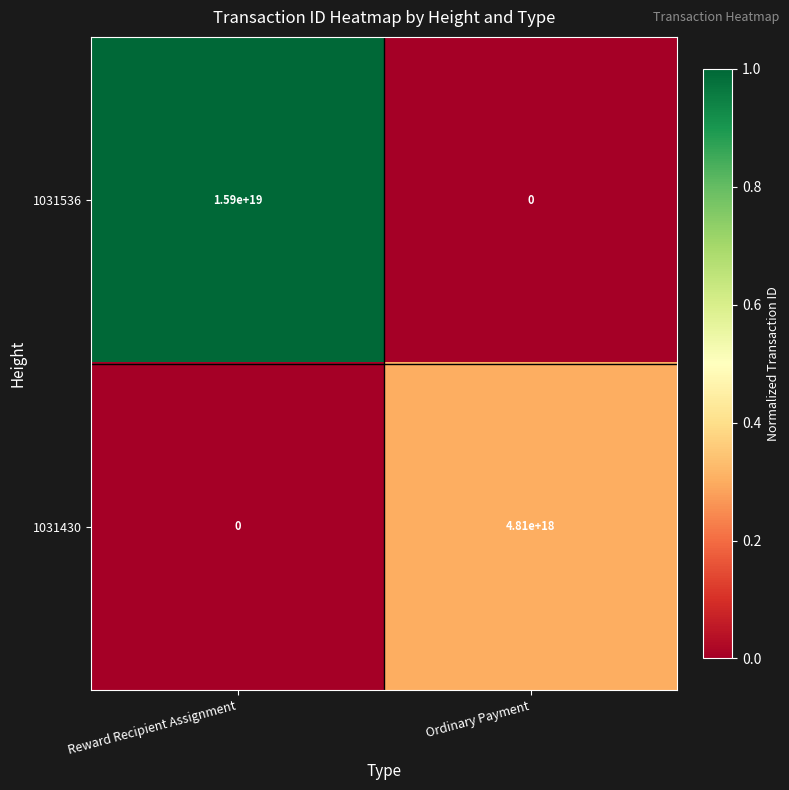

Which series has the widest spread of values?

1031536